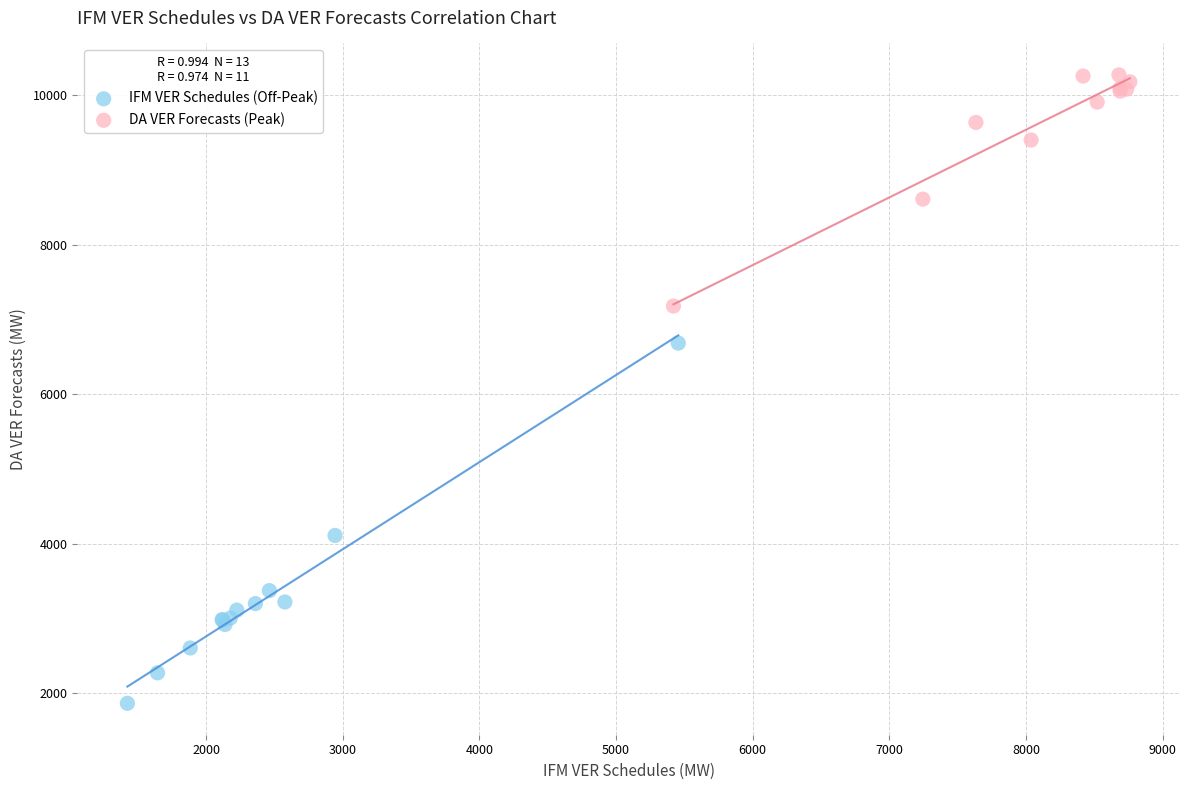

What are all the series names shown in the legend?

IFM VER Schedules (Off-Peak), DA VER Forecasts (Peak)